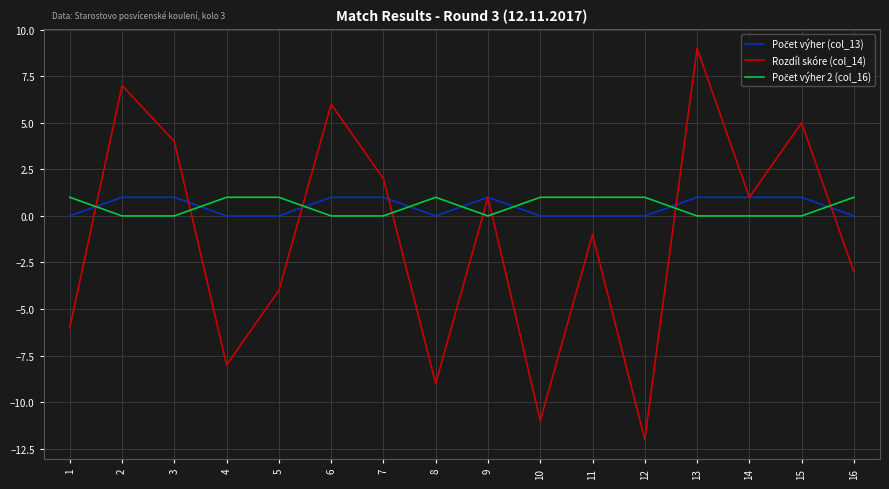

At which category is the sum across all series the highest?

13